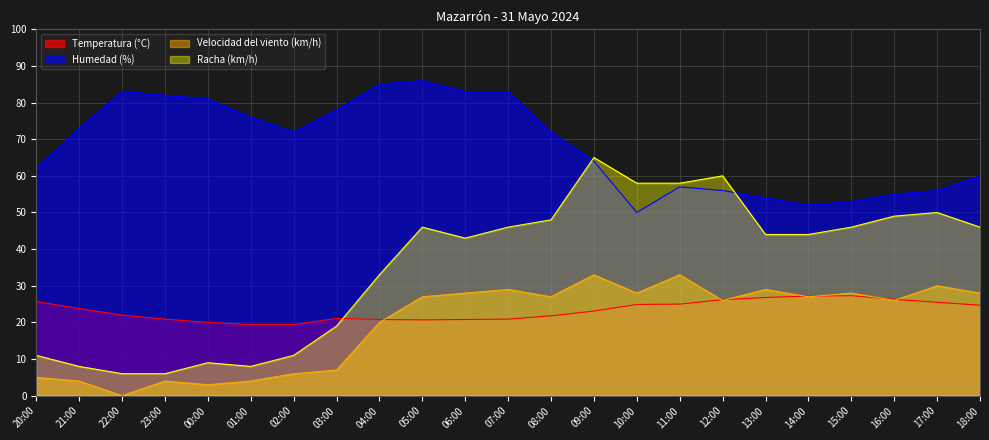

What is the difference between the Temperatura (°C) values at 22:00 and 03:00?

0.9